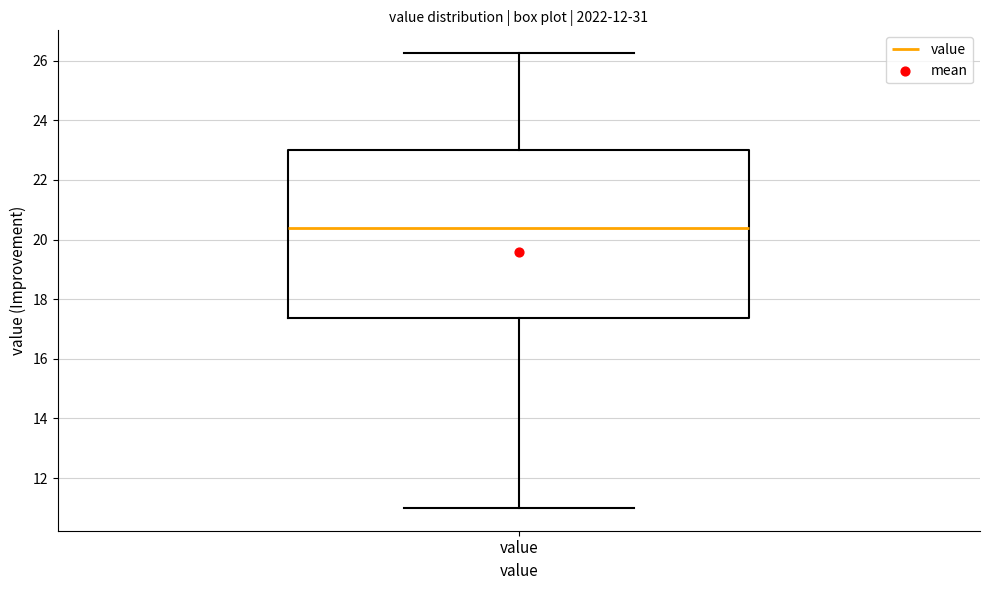

Read this box plot against the y-axis: the position of the median line, the range covered by the box, and the ends of both whiskers. The values are not printed on the chart, so give them approximately, as read against the axis.

median 20.4, box 17.4 to 23.0, whiskers 11.0 to 26.2